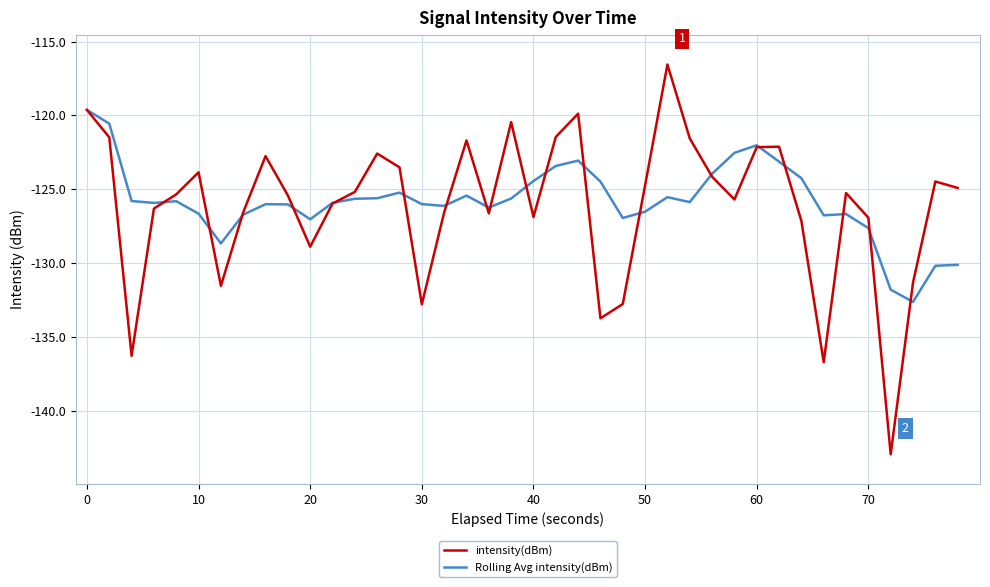

What are all the series names shown in the legend?

intensity(dBm), Rolling Avg intensity(dBm)